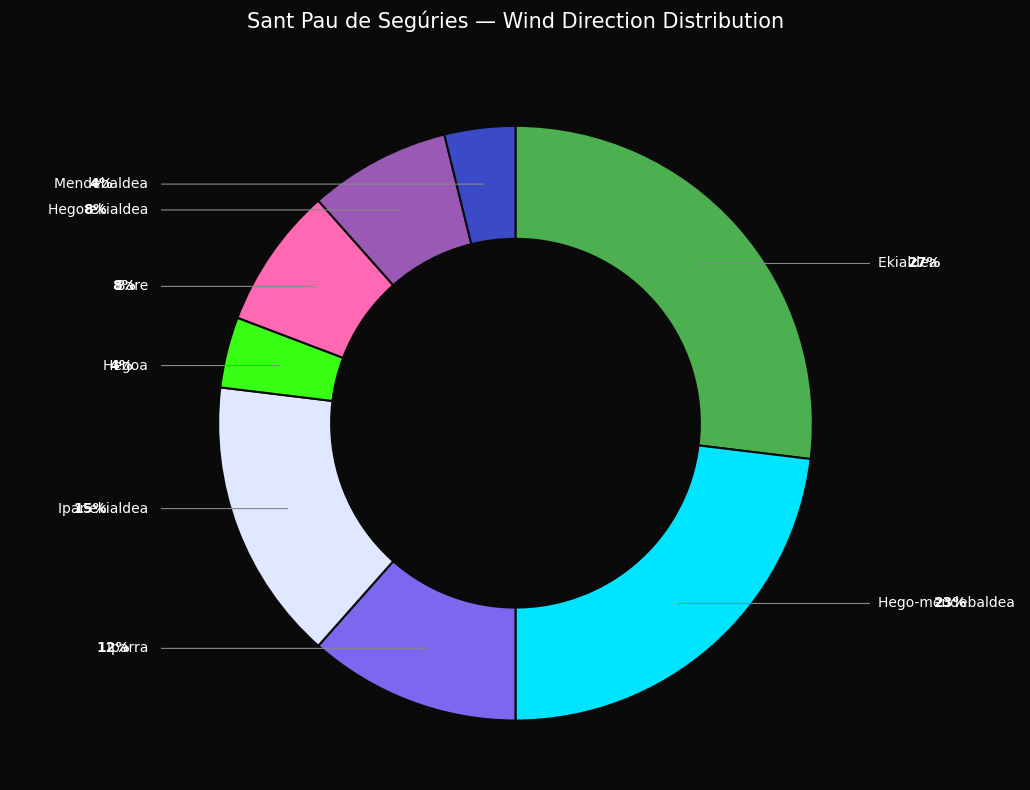

How much of the chart is everything except Mendebaldea?

96.2%